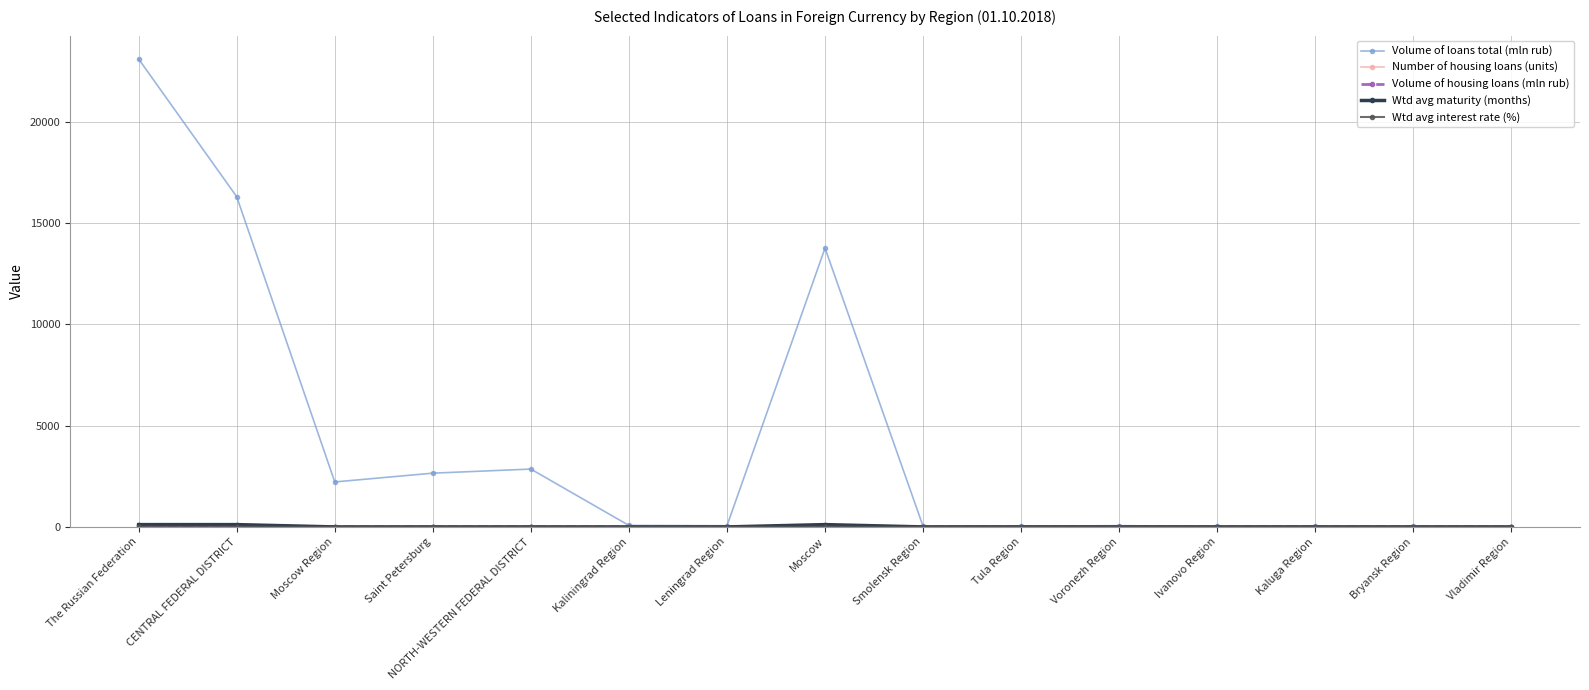

At how many categories does at least one series exceed 11612?

3